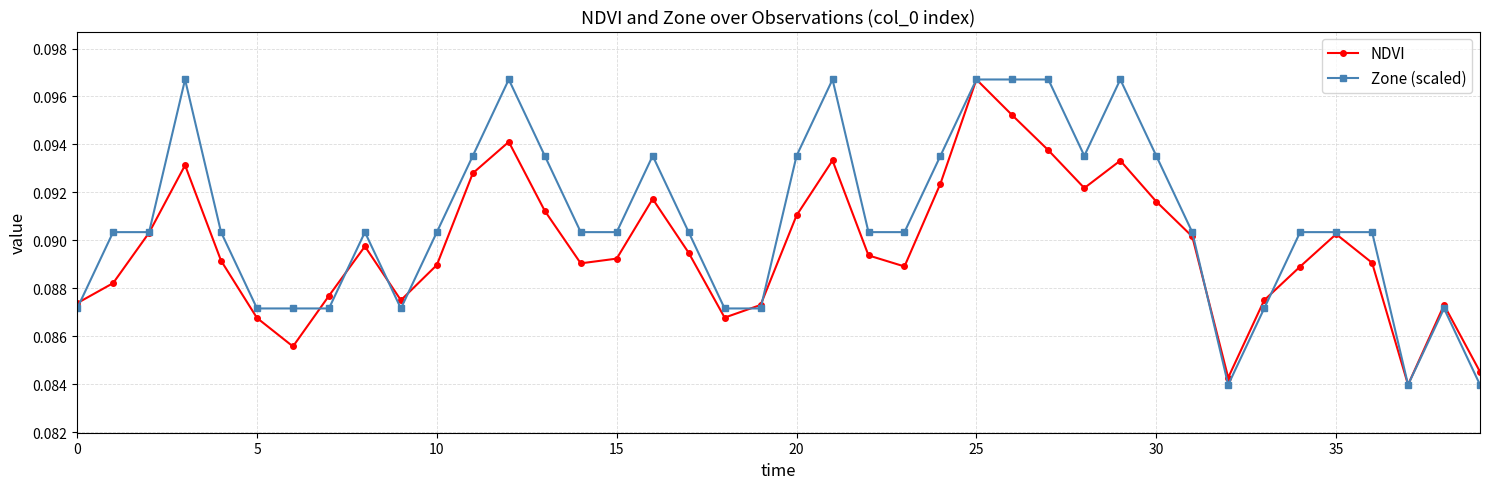

Rank the series by their average value, from highest to lowest.

Zone (scaled), NDVI